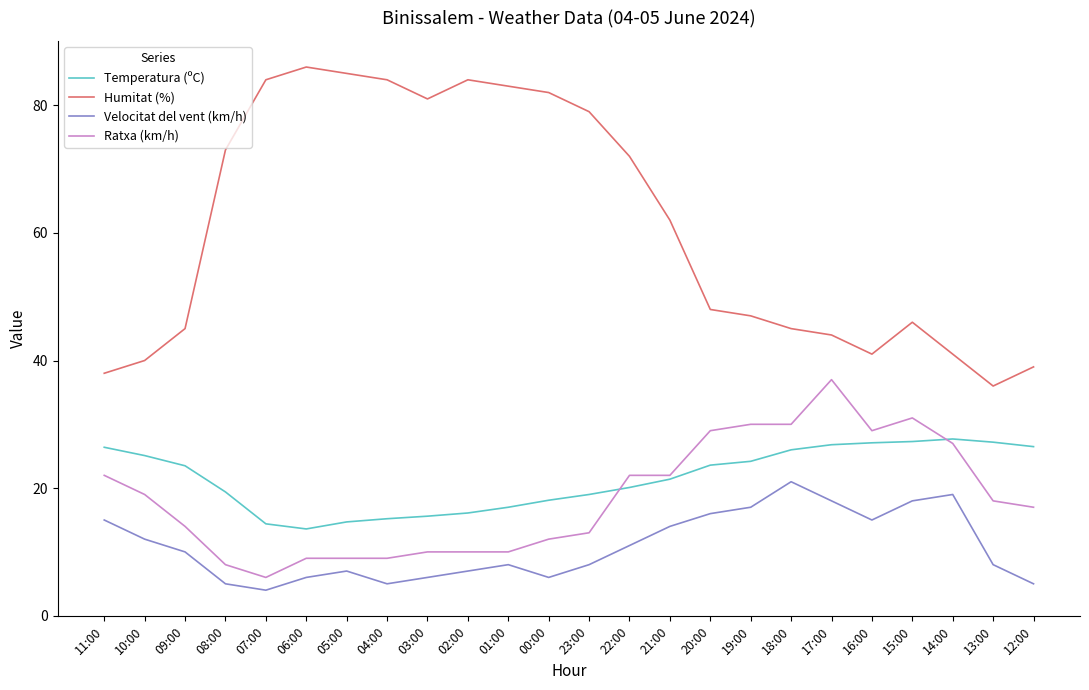

The Velocitat del vent (km/h) series shows 4.8 at 16:00. True or false?

False